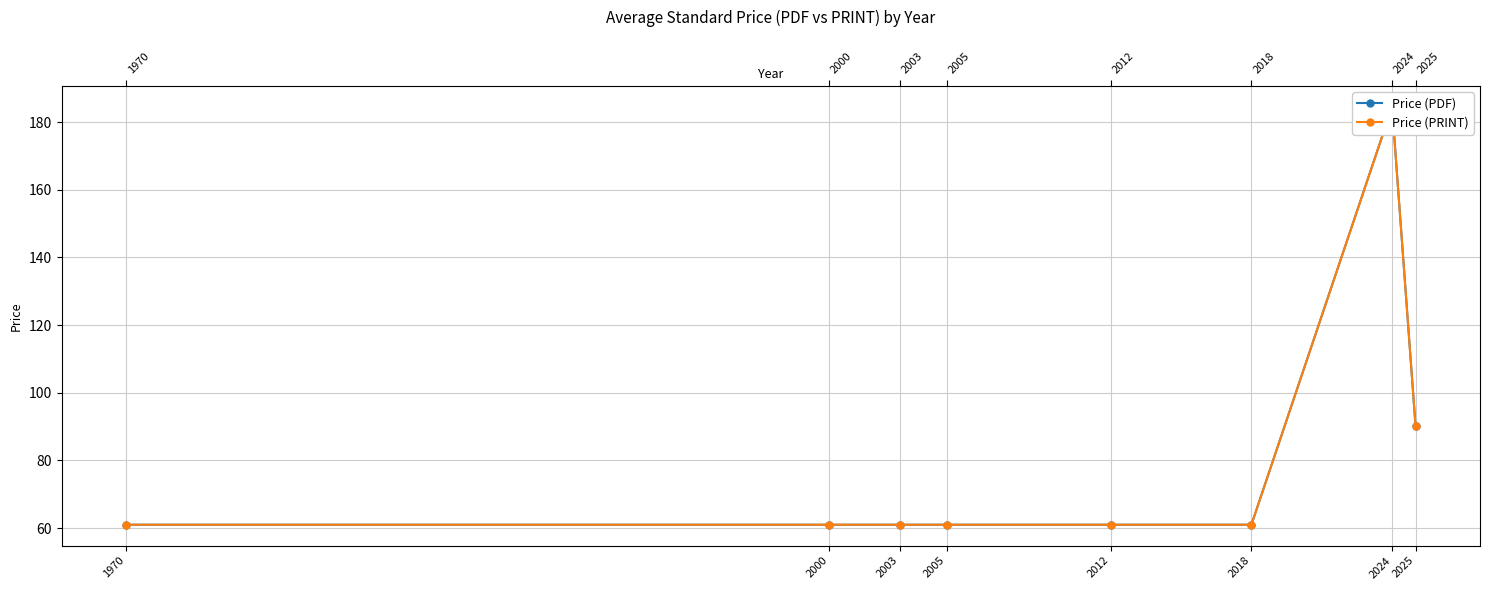

Which category has the lowest value in the Price (PDF) series?

1970